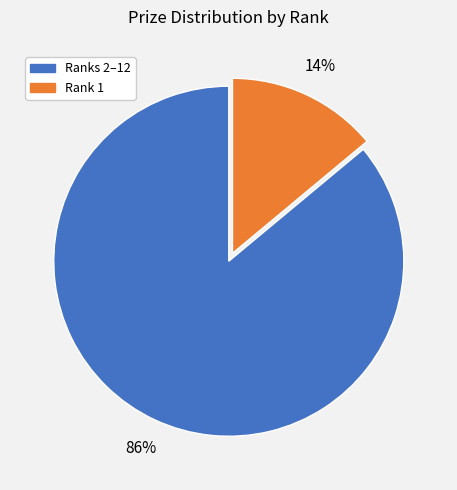

Between Rank 1 and Ranks 2–12, which is larger?

Ranks 2–12